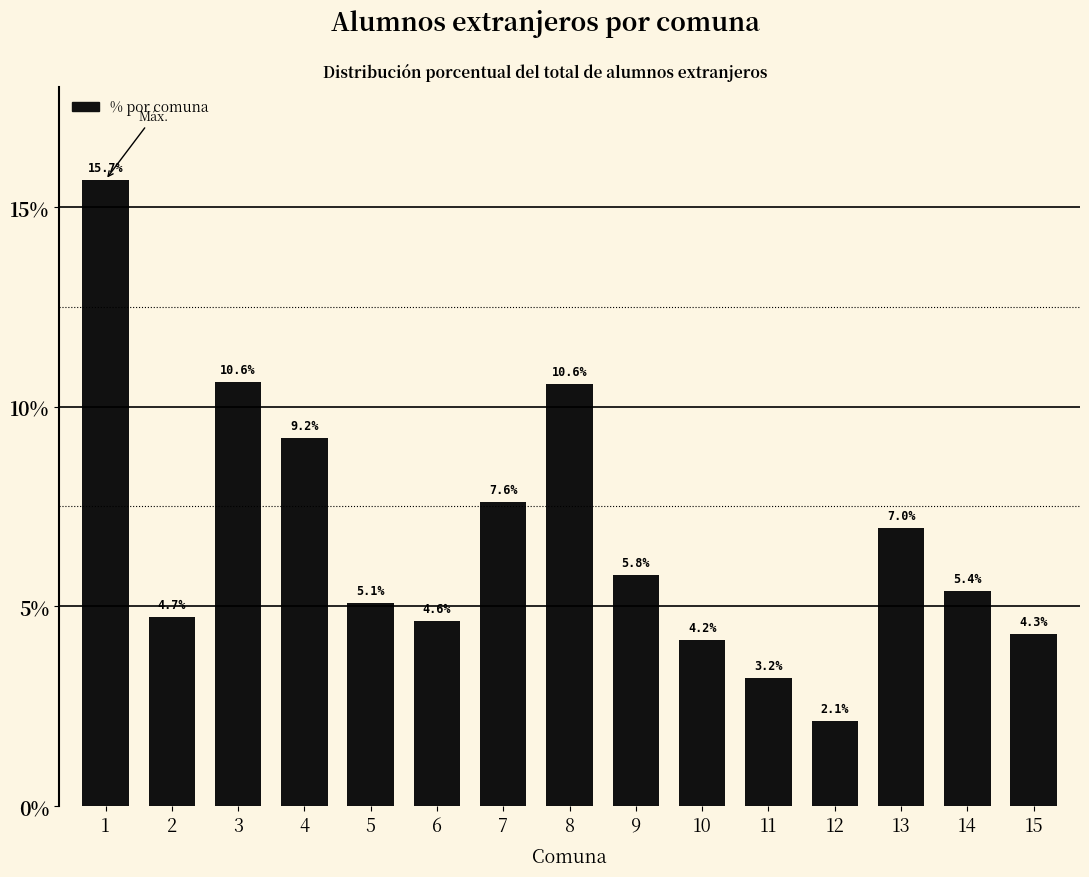

Reading left to right, extract all data points from this chart.

1=15.7	2=4.7	3=10.6	4=9.2	5=5.1	6=4.6	7=7.6	8=10.6	9=5.8	10=4.2	11=3.2	12=2.1	13=7.0	14=5.4	15=4.3